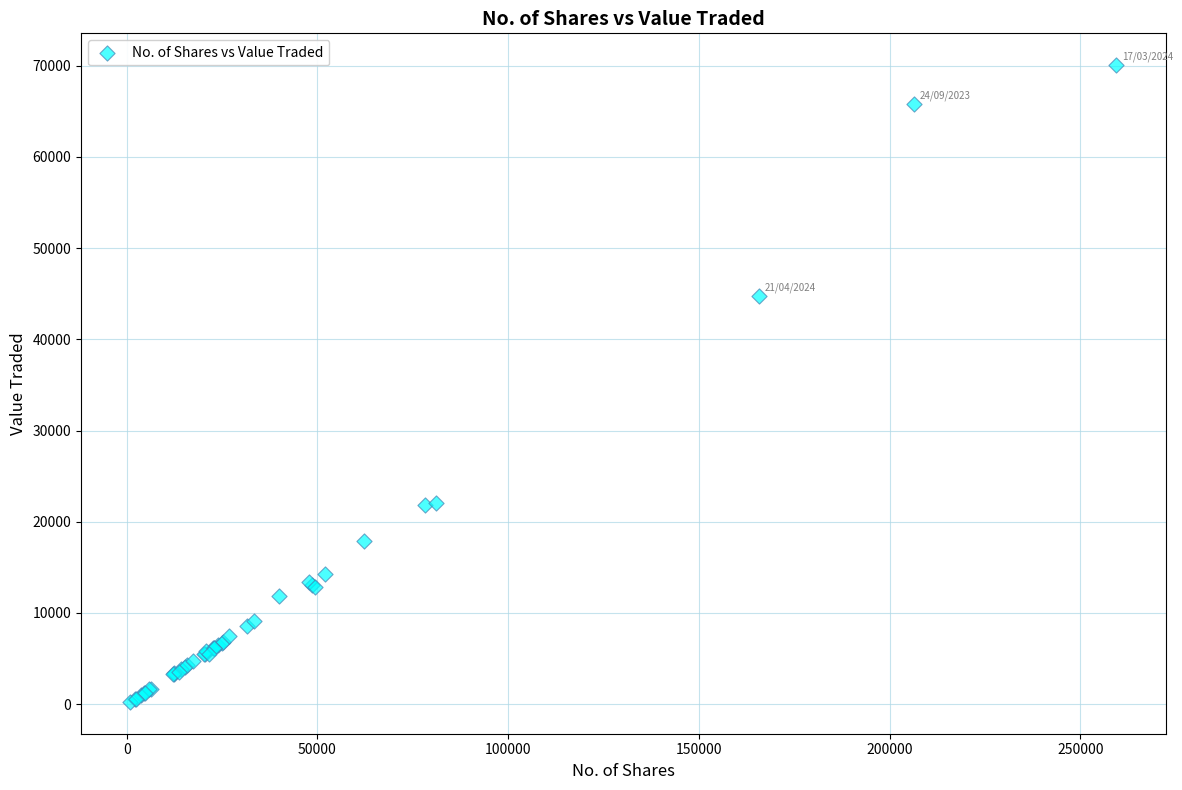

What Y value in the scatter plot is closest to 35149?

44733